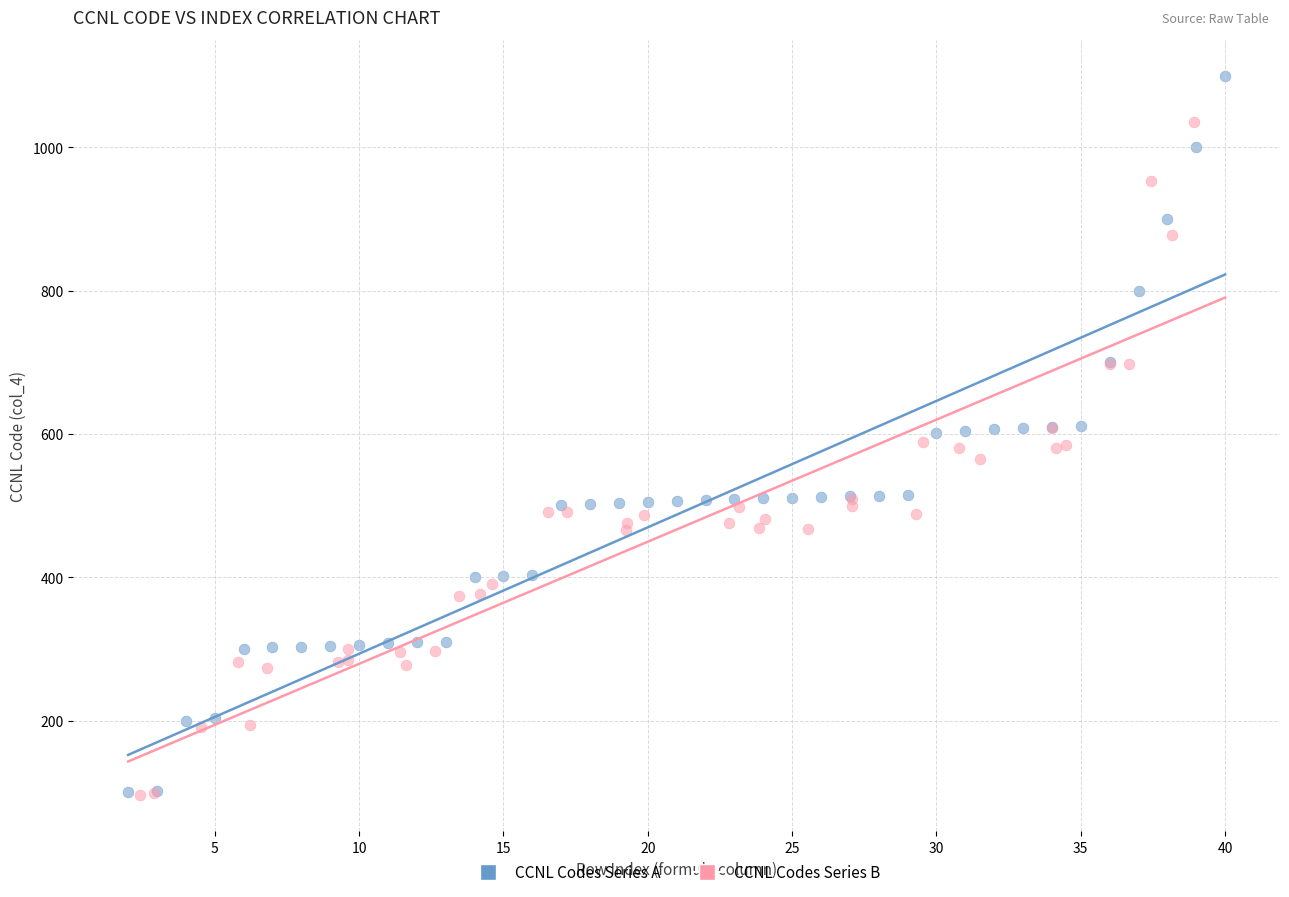

Which series has the largest Y range (max minus min)?

CCNL Codes Series A